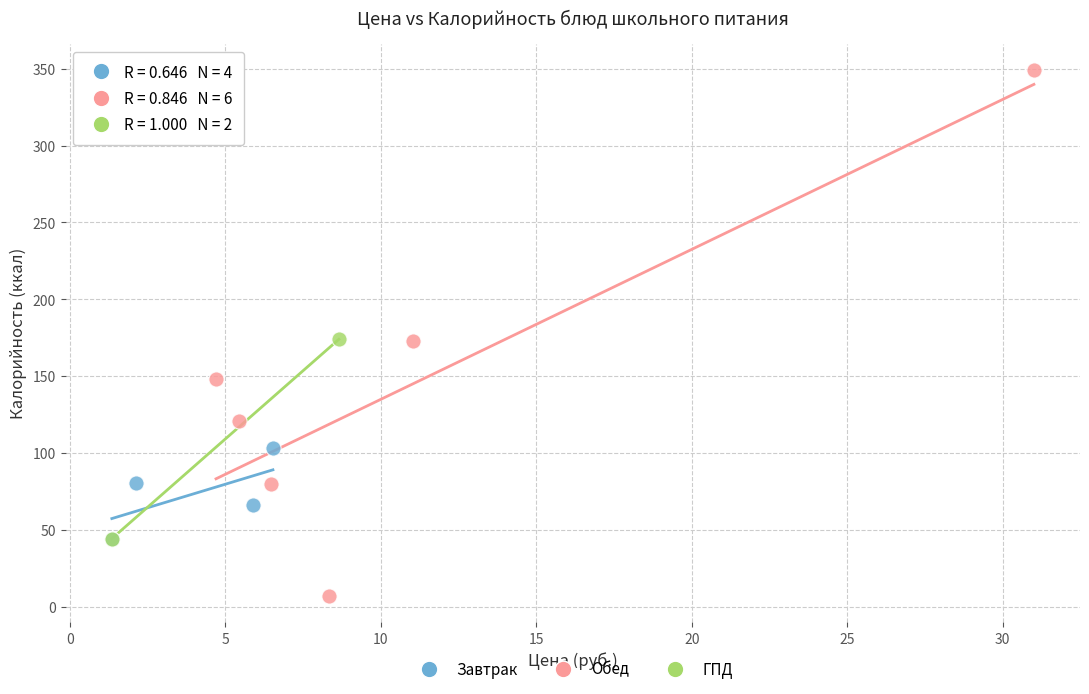

Which series contains the lowest Y value?

Обед